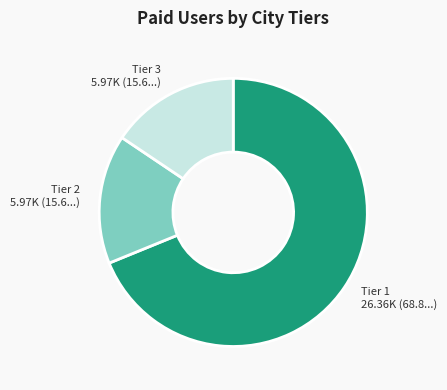

Combined, do Tier 3 and Tier 2 account for over 50%?

No